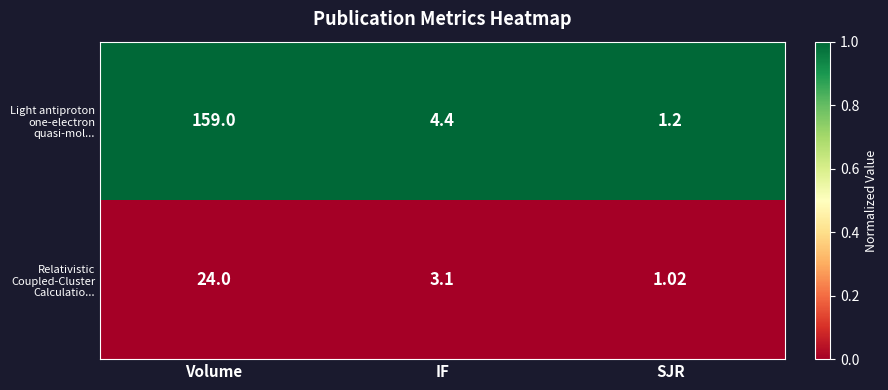

What is the spread (max minus min) of values at IF?

1.3